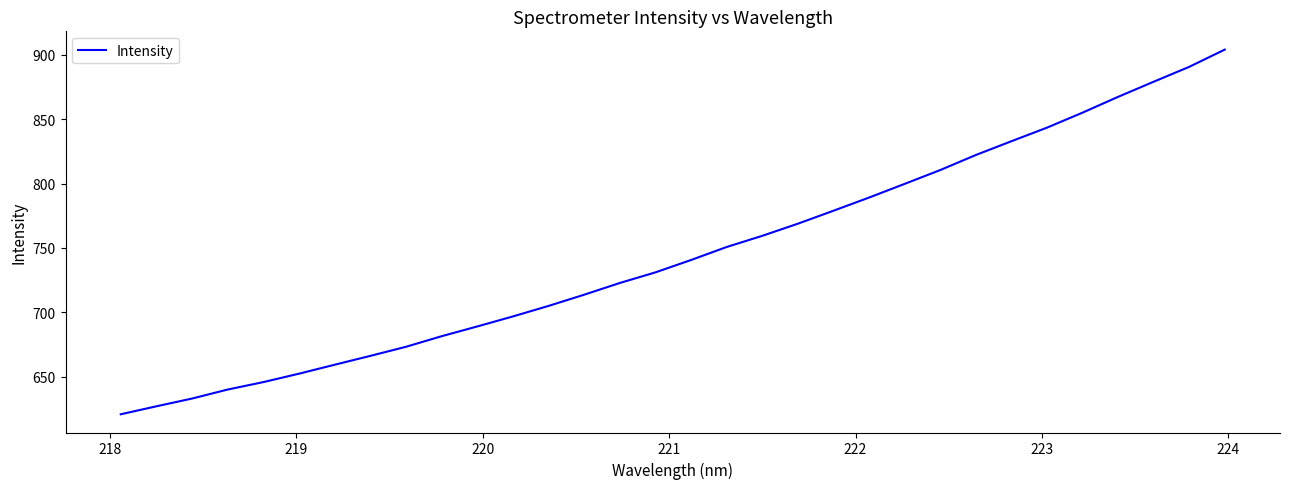

What is the maximum value shown in the chart?

904.2